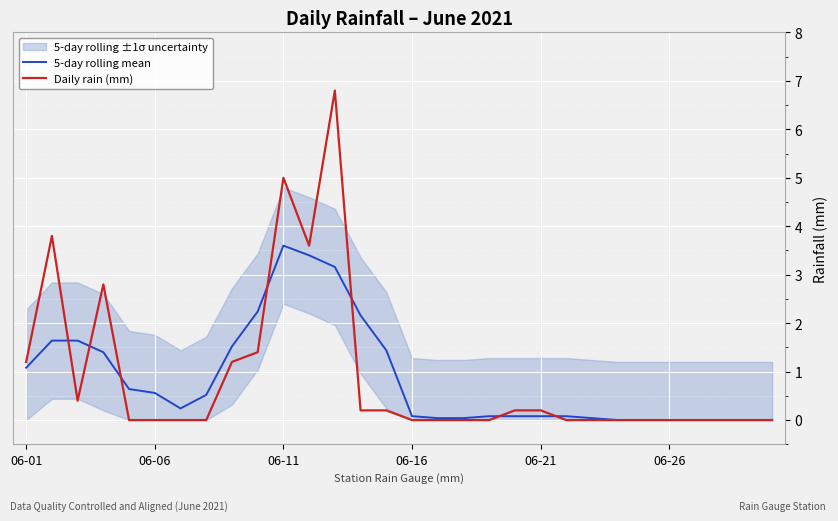

Is the value of 5-day rolling mean at 23 greater than the value of Daily rain (mm) at 26?

No